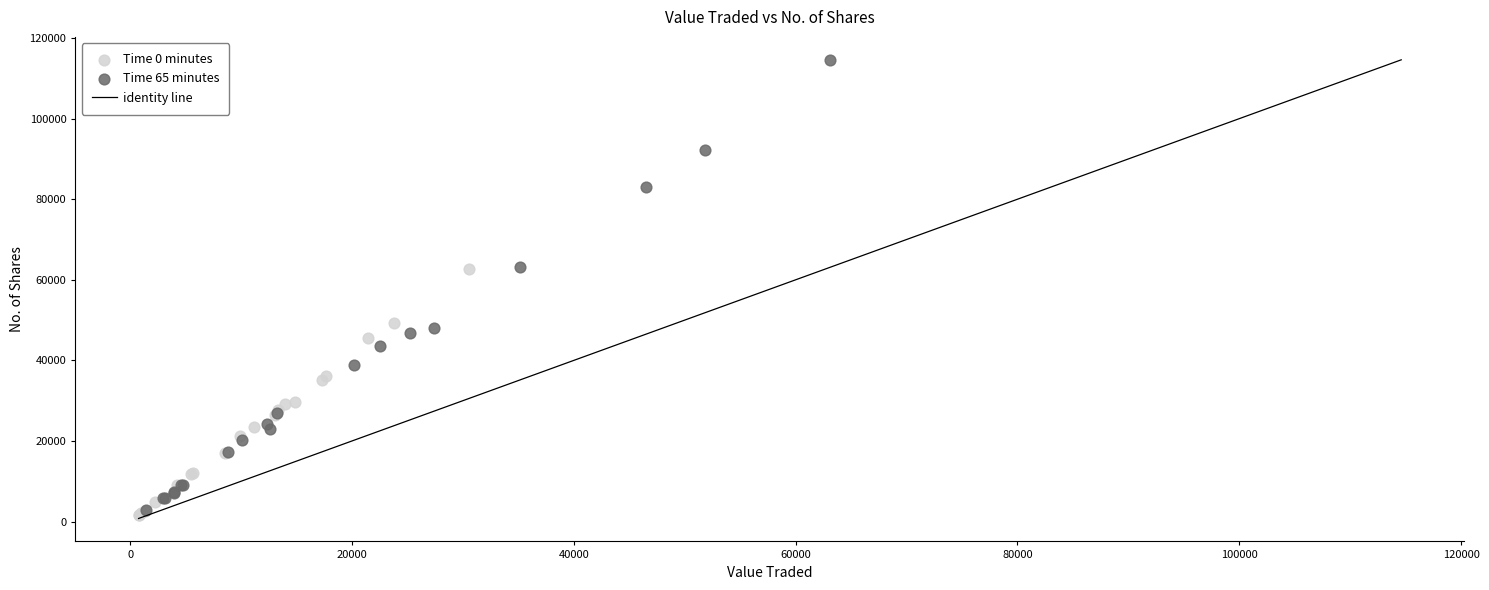

Which series contains the highest Y value?

Time 65 minutes